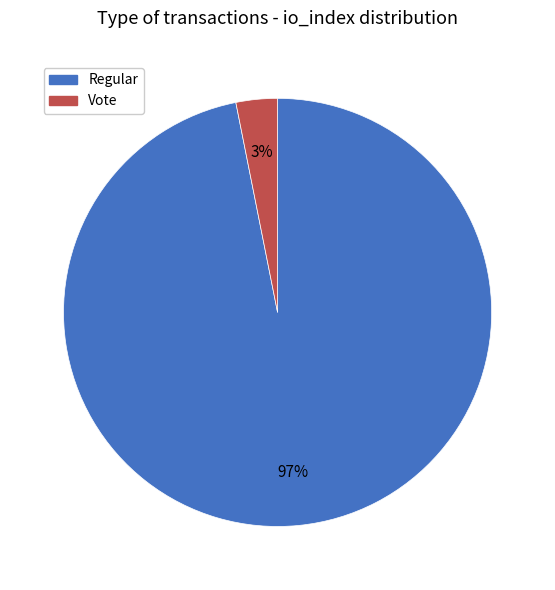

What is the majority slice?

Regular